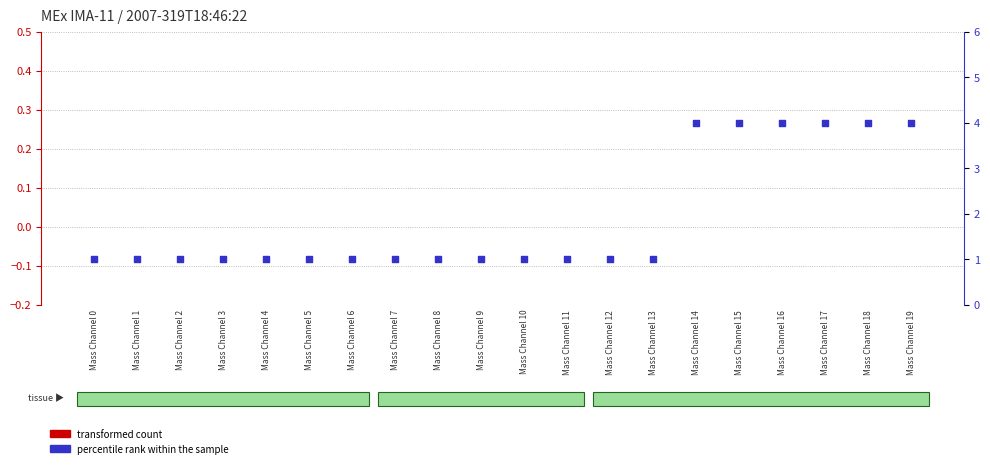

At which category is the sum across all series the highest?

Mass Channel 14